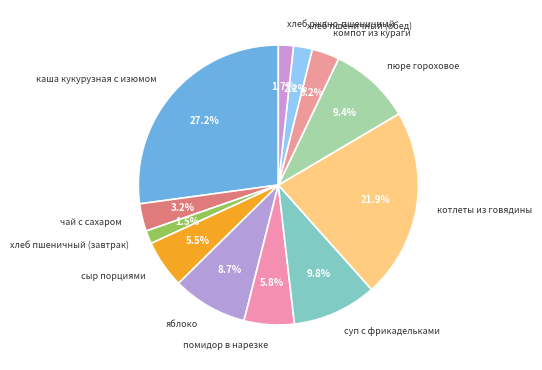

To the nearest percent, what percentage of the pie is каша кукурузная с изюмом?

27%